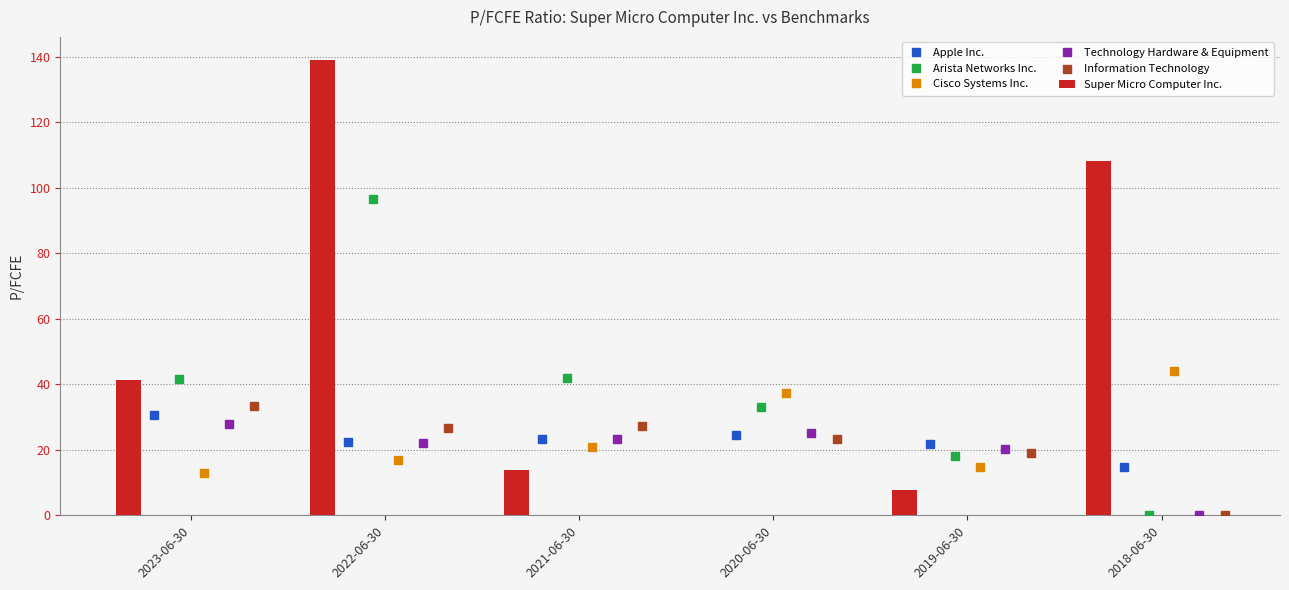

What is the difference between the maximum and second lowest values in the Cisco Systems Inc. series?

29.4